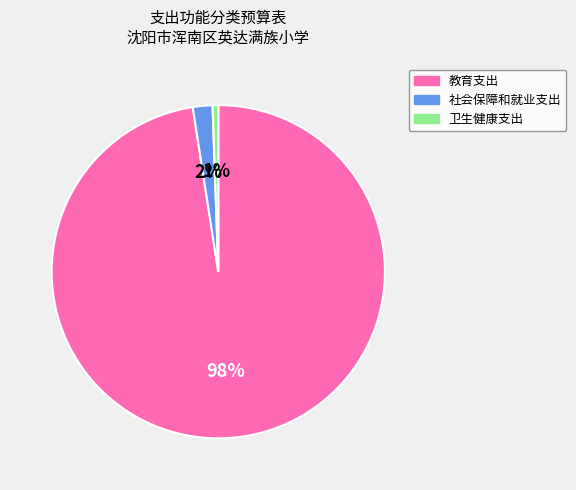

Is there a majority slice in this chart?

Yes